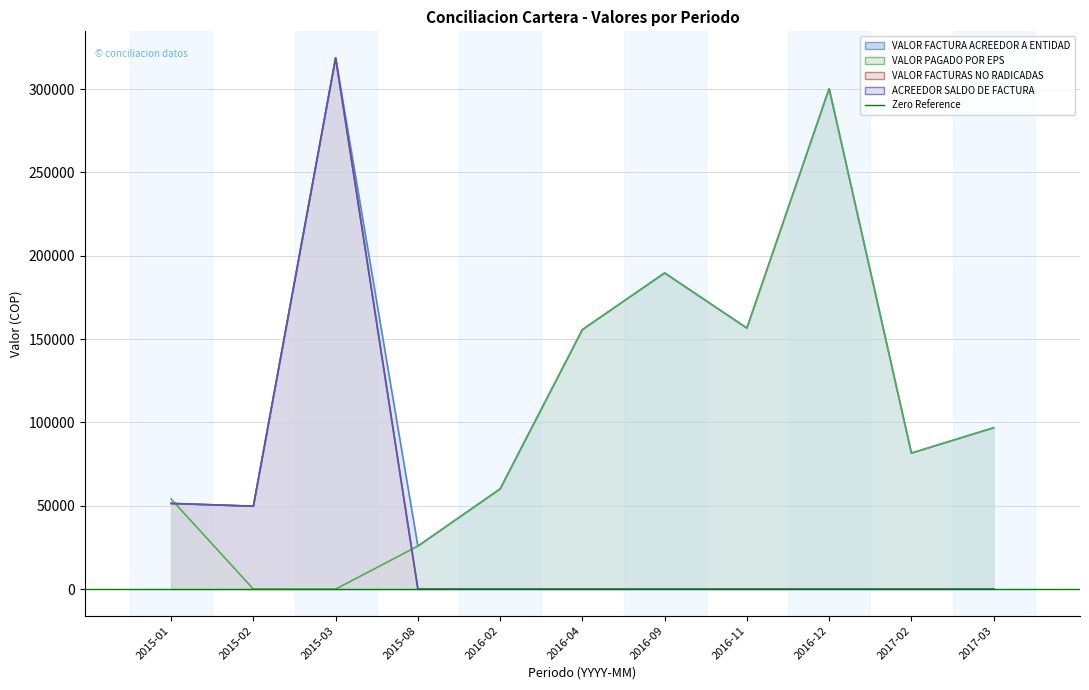

Is the value of VALOR FACTURAS NO RADICADAS at 2016-11 greater than the value of ACREEDOR SALDO DE FACTURA at 2016-09?

No